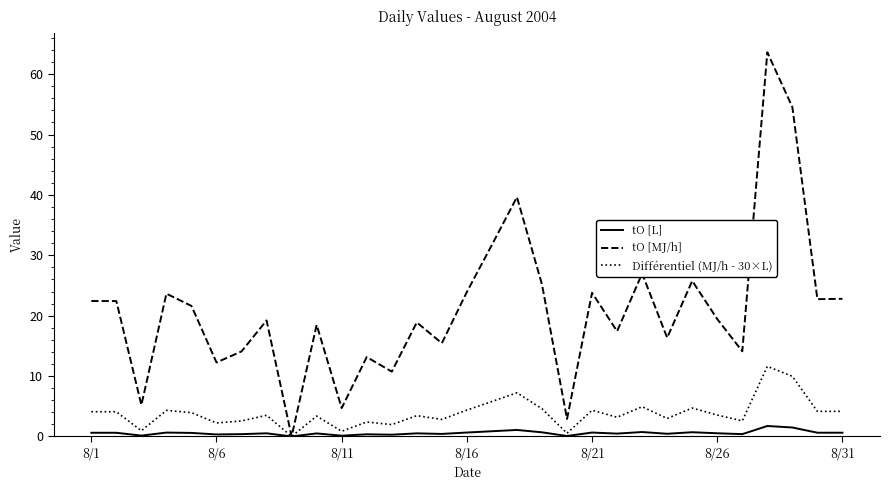

Which series has the largest total across all categories?

tO [MJ/h]